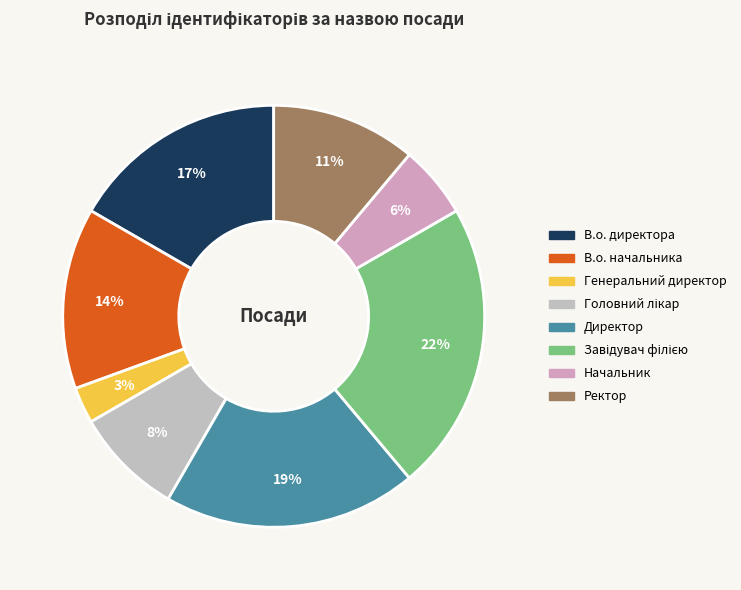

Which category has the biggest portion of the pie?

Завідувач філією